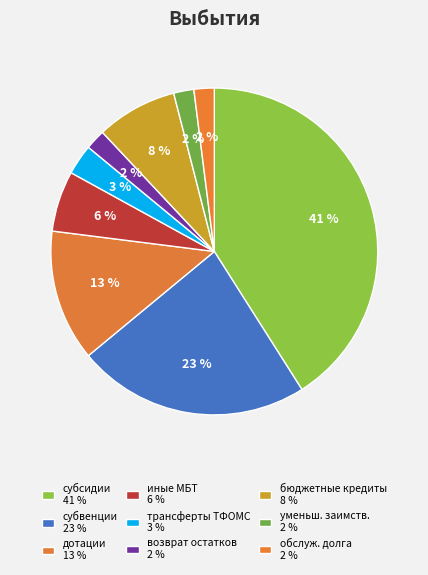

How many slices are in this pie chart?

9